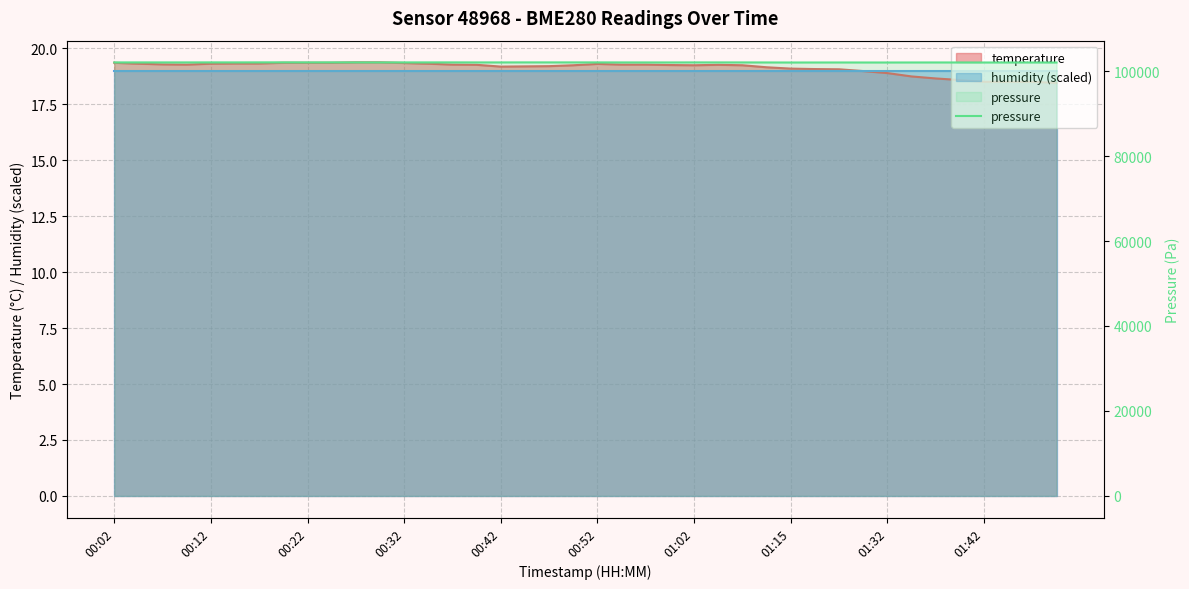

How many interior local peaks (higher than both neighbors) does the data have?

10